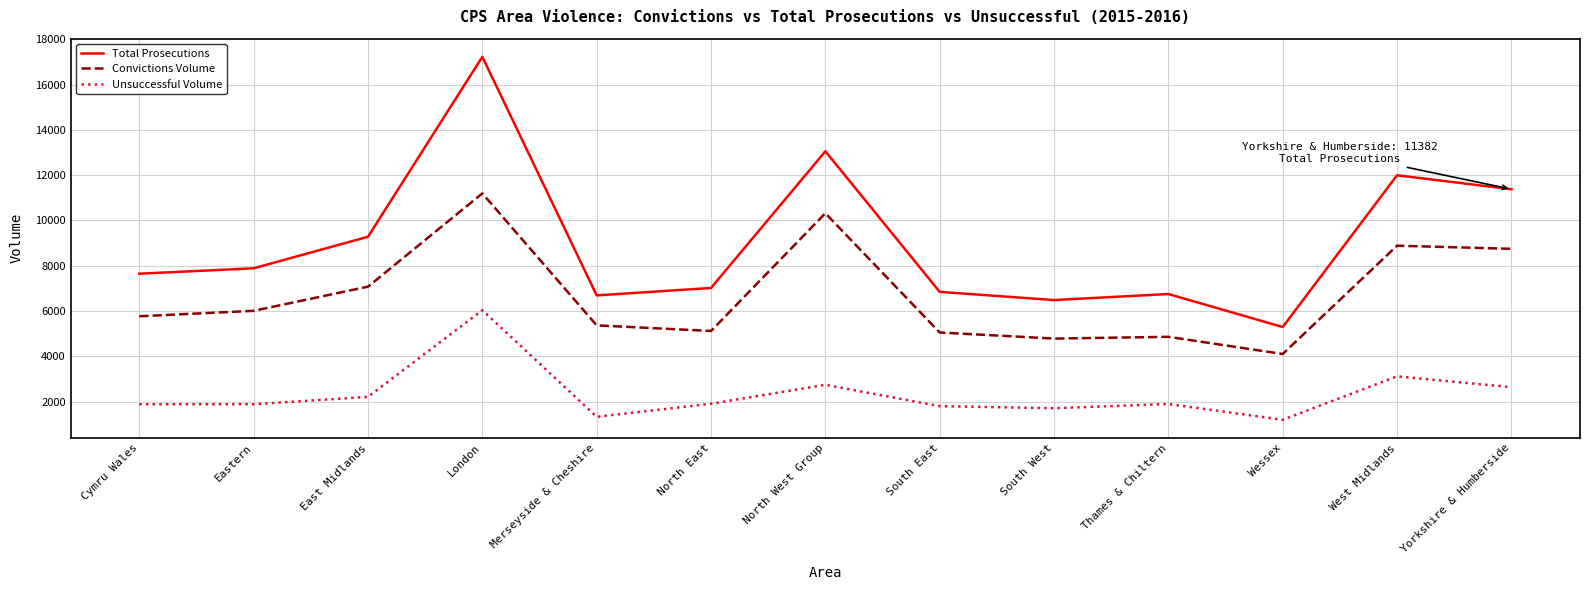

At which category does Convictions Volume reach its first local peak?

London